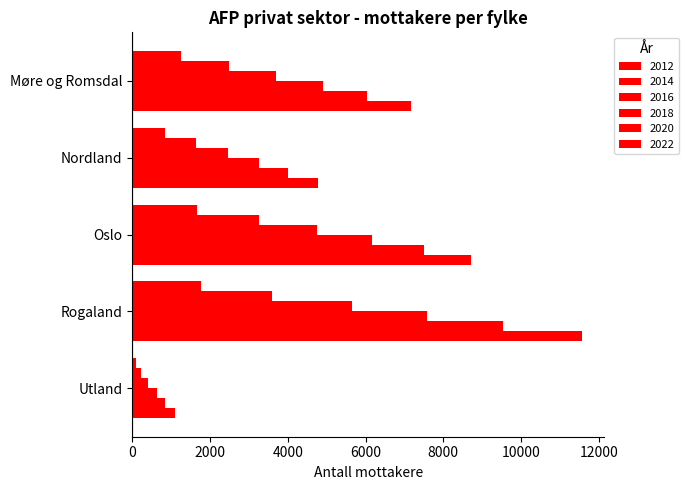

How many series are shown in this chart?

6